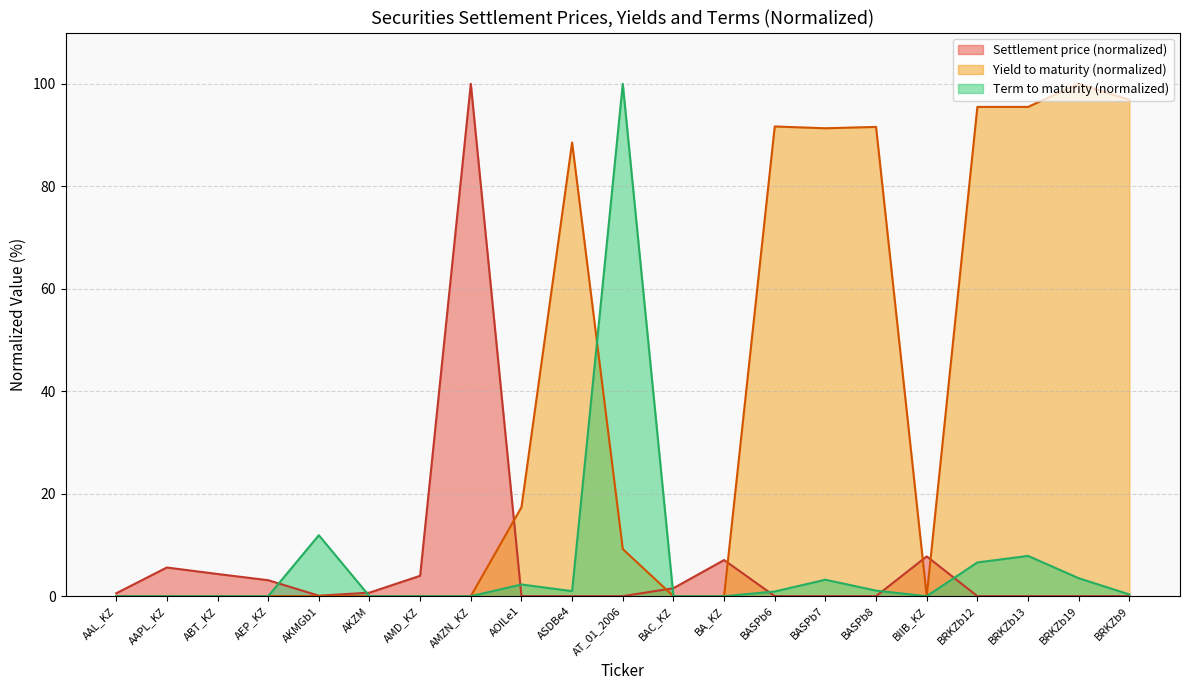

Reading left to right, extract all data points from this chart.

Settlement price: AAL_KZ=0.6	AAPL_KZ=5.6	ABT_KZ=4.3	AEP_KZ=3.1	AKMGb1=0.1	AKZM=0.7	AMD_KZ=4.0	AMZN_KZ=100.0	AOILe1=0.0	ASDBe4=0.0	AT_01_2006=0.0	BAC_KZ=1.6	BA_KZ=7.1	BASPb6=0.0	BASPb7=0.0	BASPb8=0.0	BIIB_KZ=7.8	BRKZb12=0.0	BRKZb13=0.0	BRKZb19=0.0	BRKZb9=0.0
Yield to maturity: AAL_KZ=0.0	AAPL_KZ=0.0	ABT_KZ=0.0	AEP_KZ=0.0	AKMGb1=0.0	AKZM=0.0	AMD_KZ=0.0	AMZN_KZ=0.0	AOILe1=17.4	ASDBe4=88.5	AT_01_2006=9.2	BAC_KZ=0.0	BA_KZ=0.0	BASPb6=91.7	BASPb7=91.3	BASPb8=91.6	BIIB_KZ=0.0	BRKZb12=95.5	BRKZb13=95.5	BRKZb19=100.0	BRKZb9=96.9
Term to maturity: AAL_KZ=0.0	AAPL_KZ=0.0	ABT_KZ=0.0	AEP_KZ=0.0	AKMGb1=11.9	AKZM=0.0	AMD_KZ=0.0	AMZN_KZ=0.0	AOILe1=2.3	ASDBe4=1.0	AT_01_2006=100.0	BAC_KZ=0.0	BA_KZ=0.0	BASPb6=0.9	BASPb7=3.2	BASPb8=1.1	BIIB_KZ=0.0	BRKZb12=6.6	BRKZb13=7.9	BRKZb19=3.5	BRKZb9=0.3